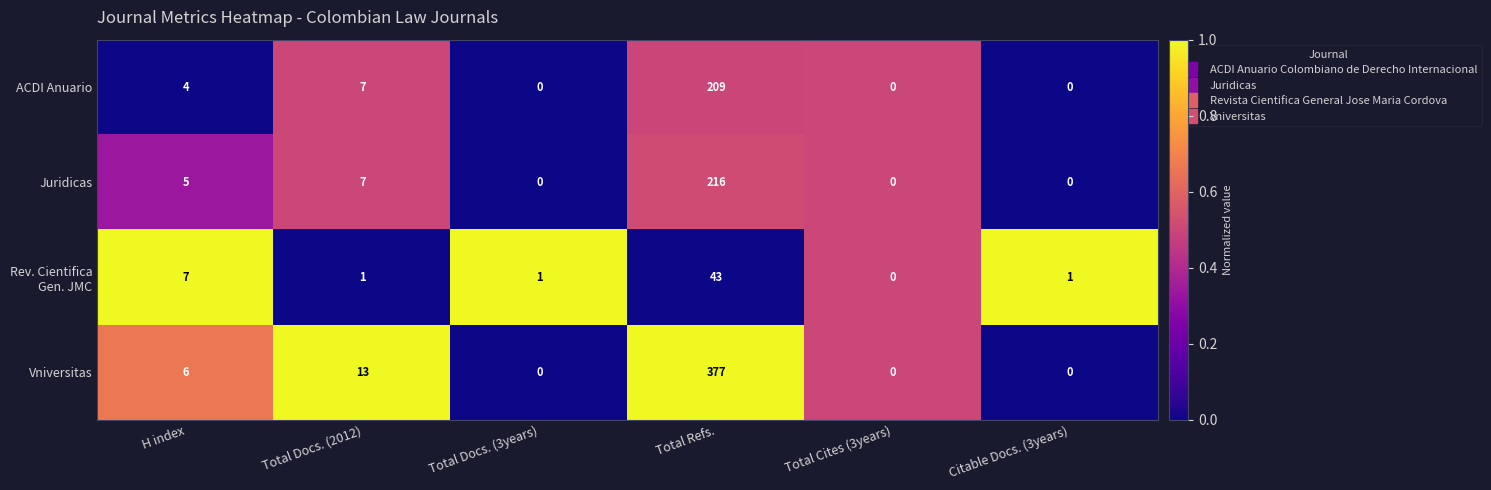

What is the difference between the Juridicas values at Citable Docs. (3years) and Total Refs.?

216